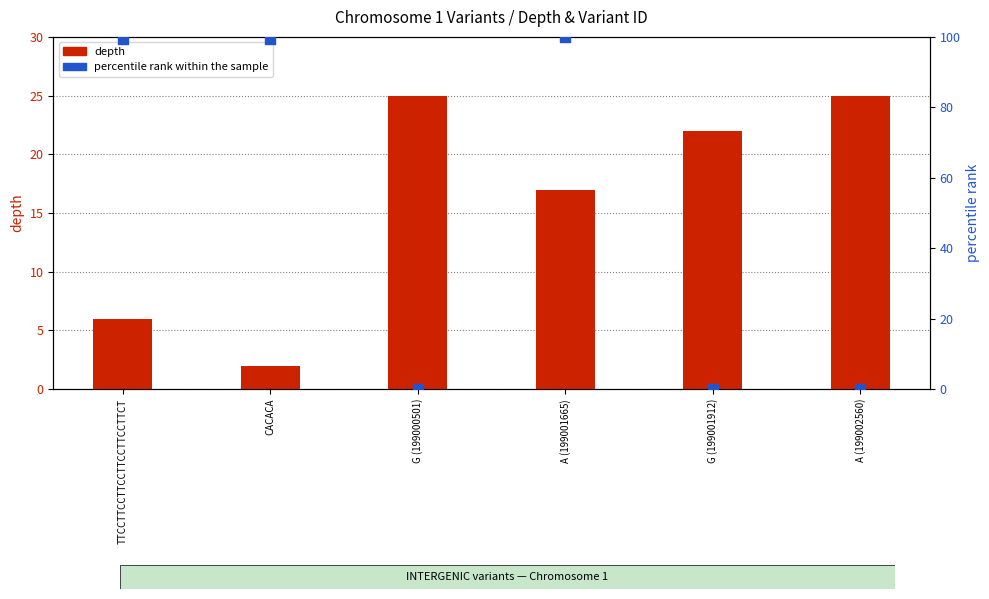

At which category is the sum across all series the highest?

A (199001665)